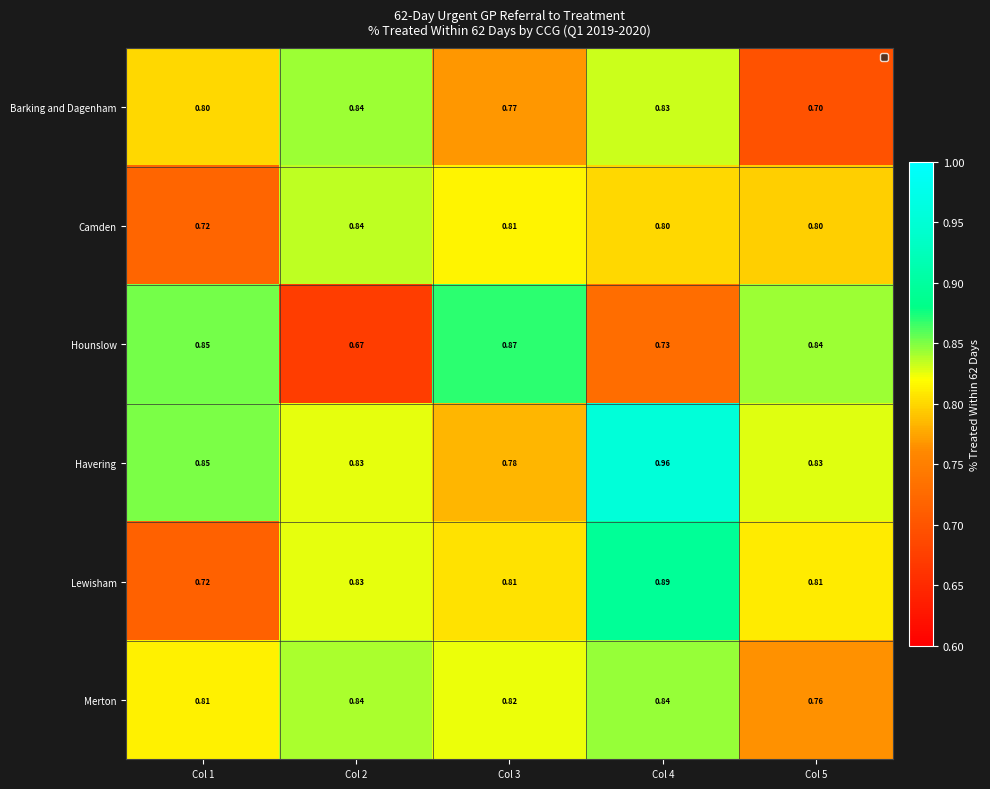

Which series has the largest total across all categories?

Havering